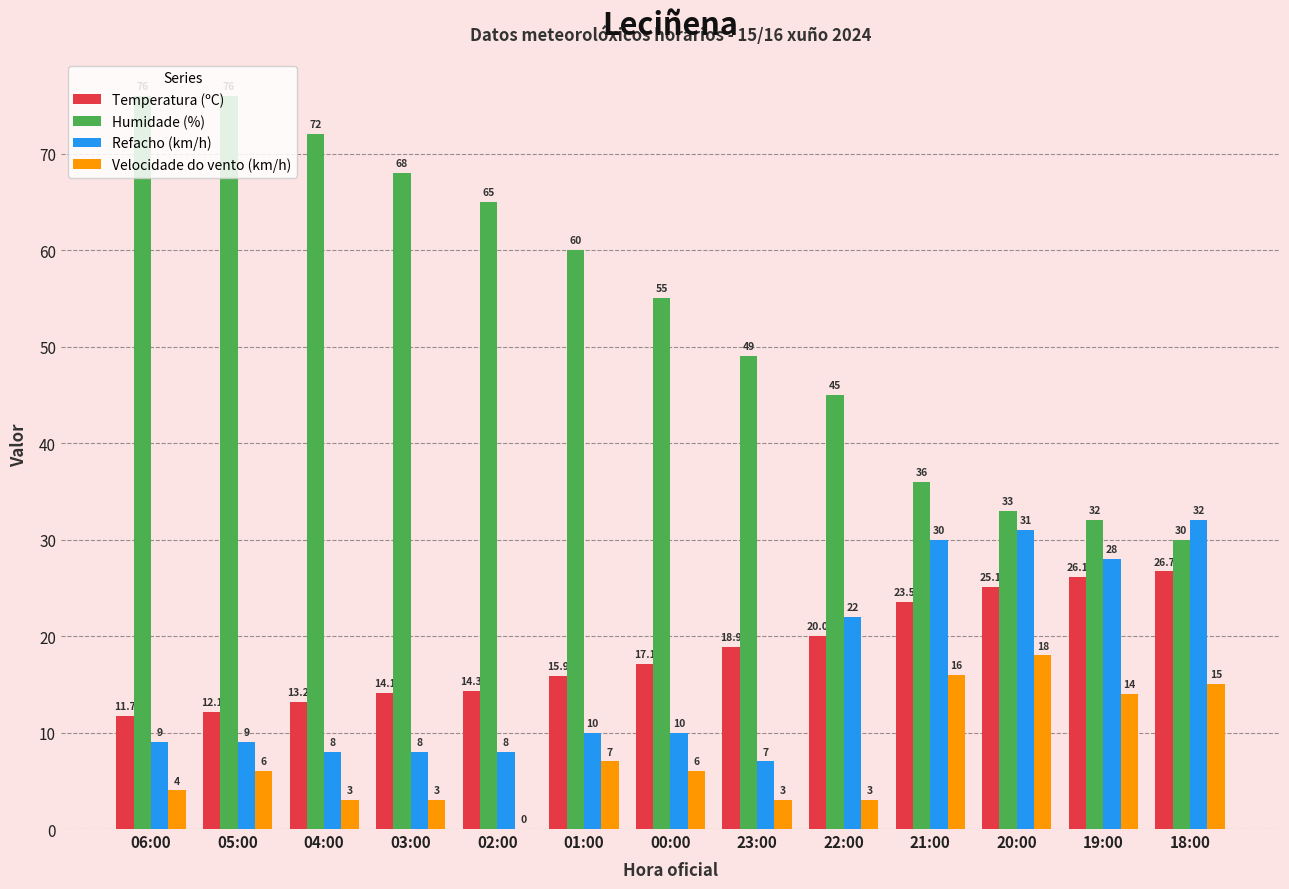

True or false: Refacho (km/h) has a value of 11.7 at 03:00.

False